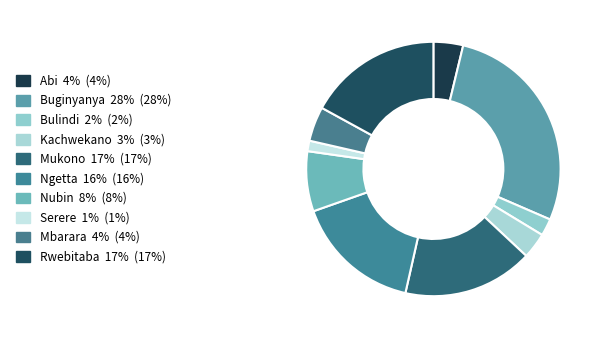

To the nearest percent, what percentage of the pie is Abi?

4%